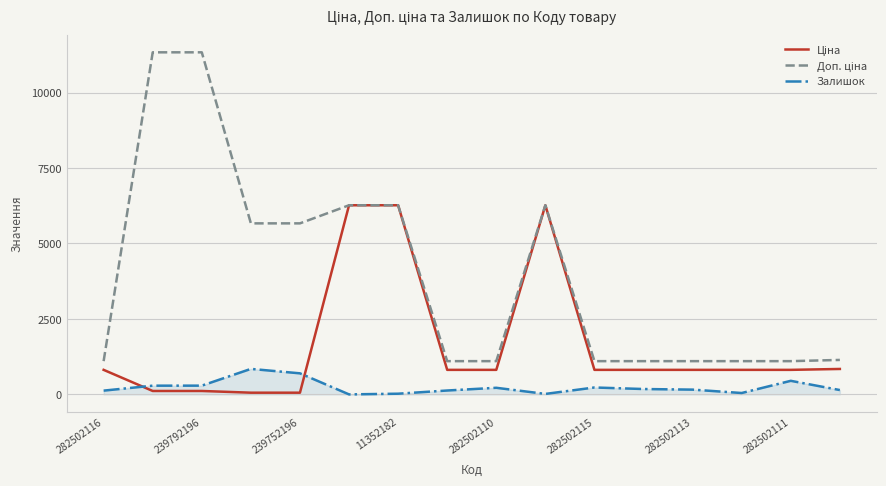

What is the maximum value shown in the chart?

11334.0